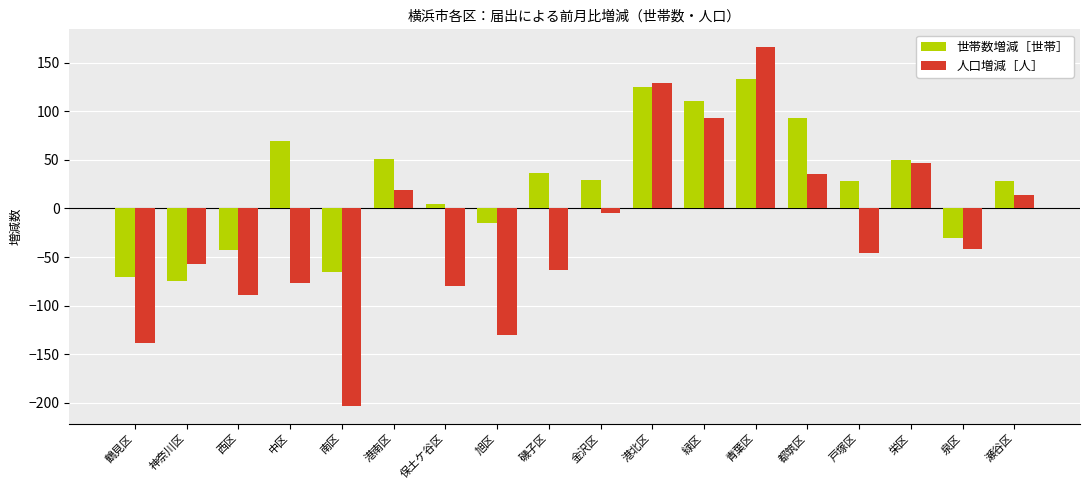

List the series in order of their peak value, lowest first.

世帯数増減［世帯］, 人口増減［人］